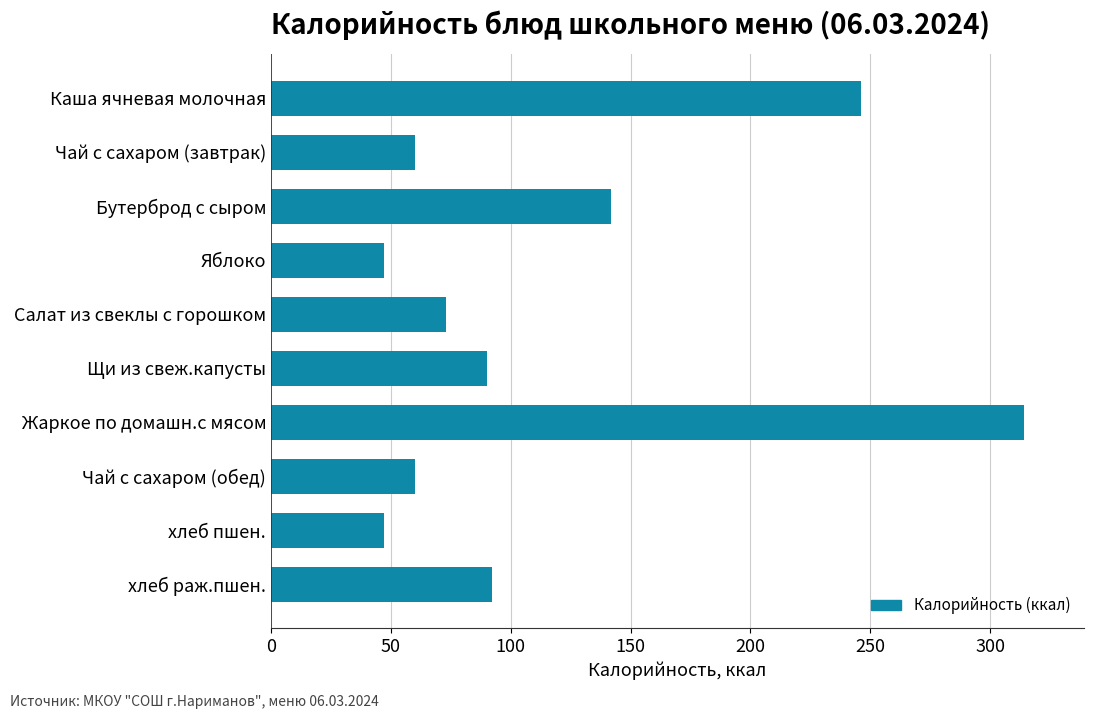

At which label is the value closest to 180?

Бутерброд с сыром